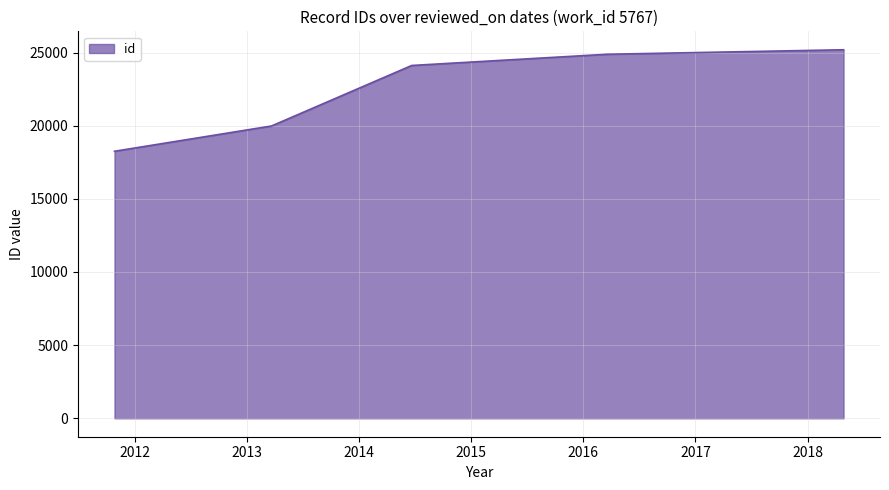

What is the change in value from 2016-03-15 to 2018-04-26?

+309